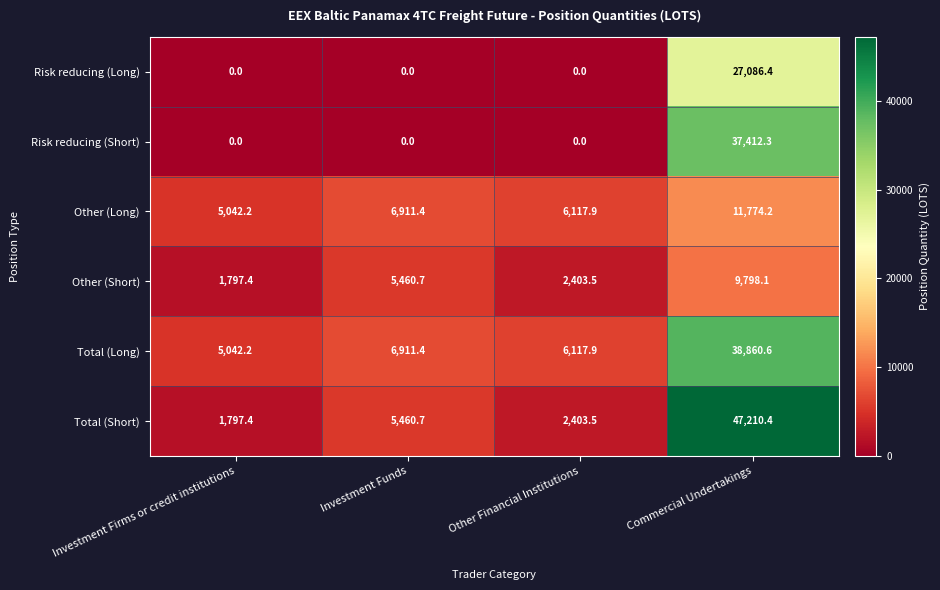

Which series has the largest range (max minus min)?

Total (Short)